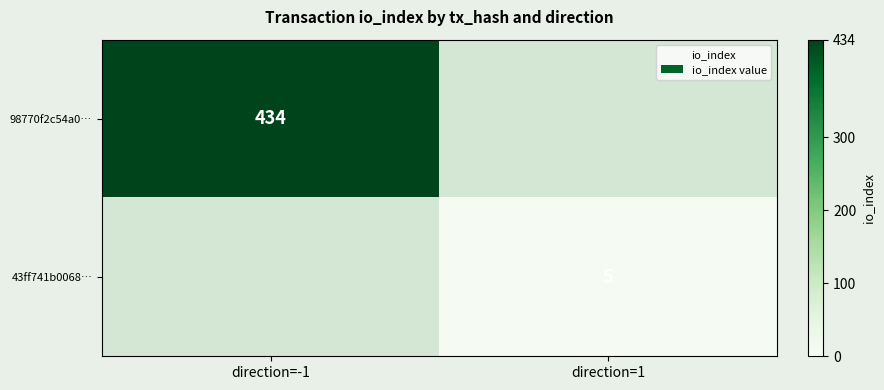

Is it true that 98770f2c54a0… equals 666 at direction=-1?

False